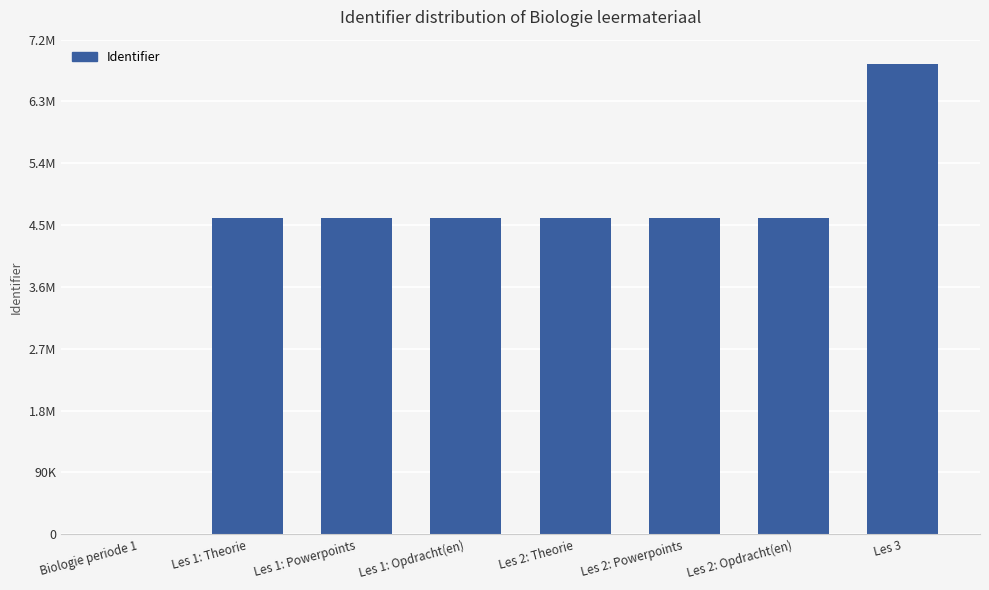

Rank the categories by value from lowest to highest.

Biologie periode 1, Les 1: Theorie, Les 1: Opdracht(en), Les 1: Powerpoints, Les 2: Powerpoints, Les 2: Opdracht(en), Les 2: Theorie, Les 3